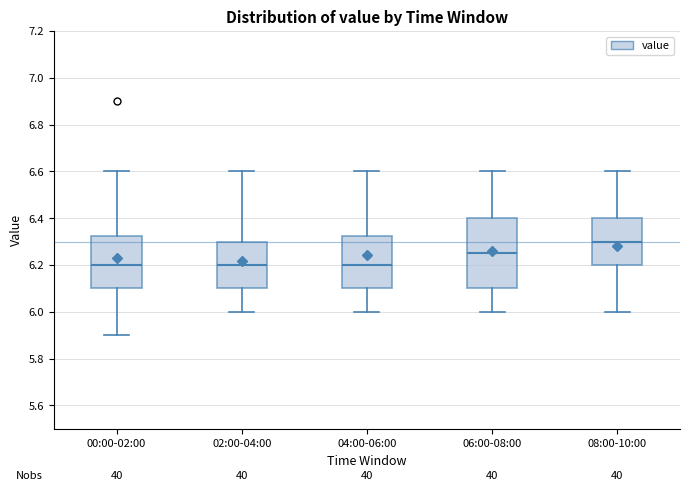

Which box's median line is the highest?

08:00-10:00